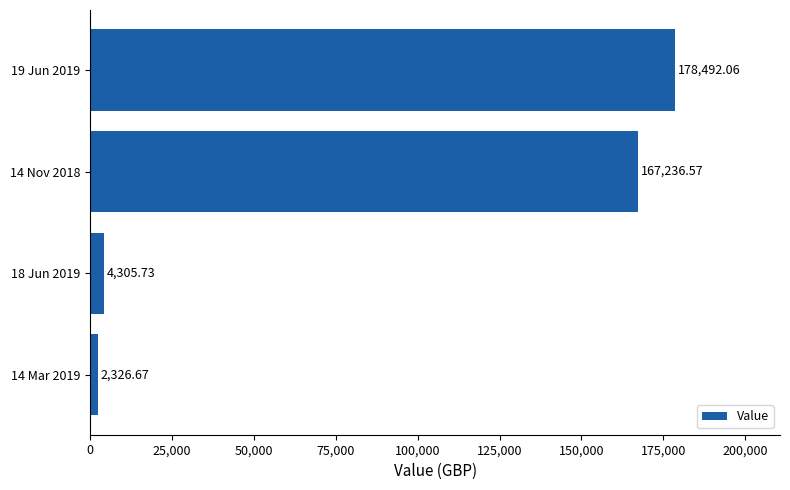

What is the sum of the values at 18 Jun 2019 and 19 Jun 2019?

182797.8